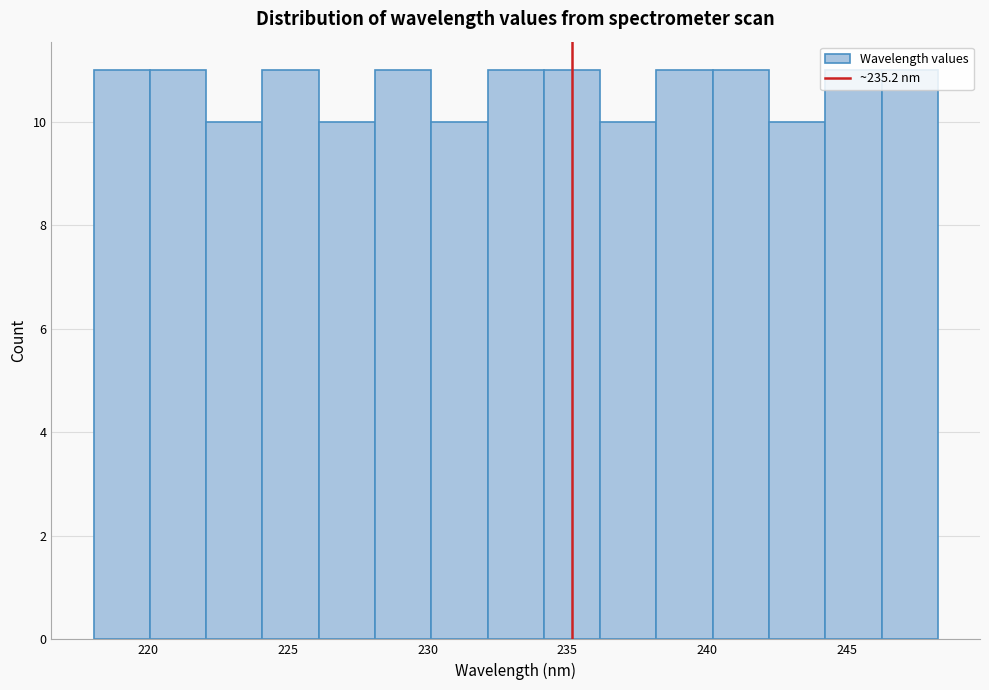

Reading left to right, list every bar in this chart as the range it spans on the x-axis followed by its height. Neither the bar edges nor the heights are printed on the chart, so give them approximately, as read against the axes.

218 to 220: 11
220 to 222: 11
222 to 224: 10
224 to 226: 11
226 to 228: 10
228 to 230: 11
230 to 232: 10
232 to 234: 11
234 to 236: 11
236 to 238: 10
238 to 240: 11
240 to 242: 11
242 to 244: 10
244 to 246: 11
246 to 248: 11